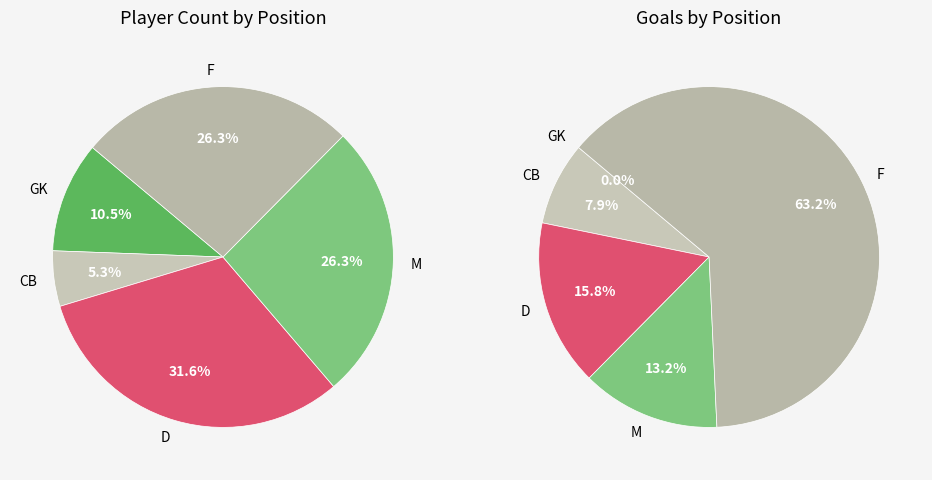

To the nearest percent, what is the difference between the largest and smallest slice percentages?

26%